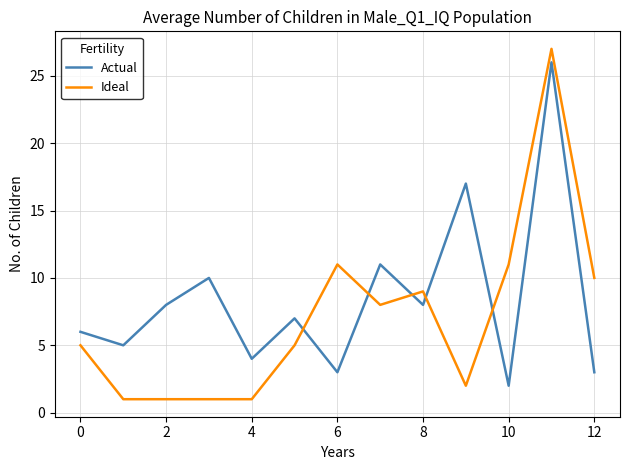

Reading left to right, extract all data points from this chart.

Actual: 6	5	8	10	4	7	3	11	8	17	2	26	3
Ideal: 5	1	1	1	1	5	11	8	9	2	11	27	10